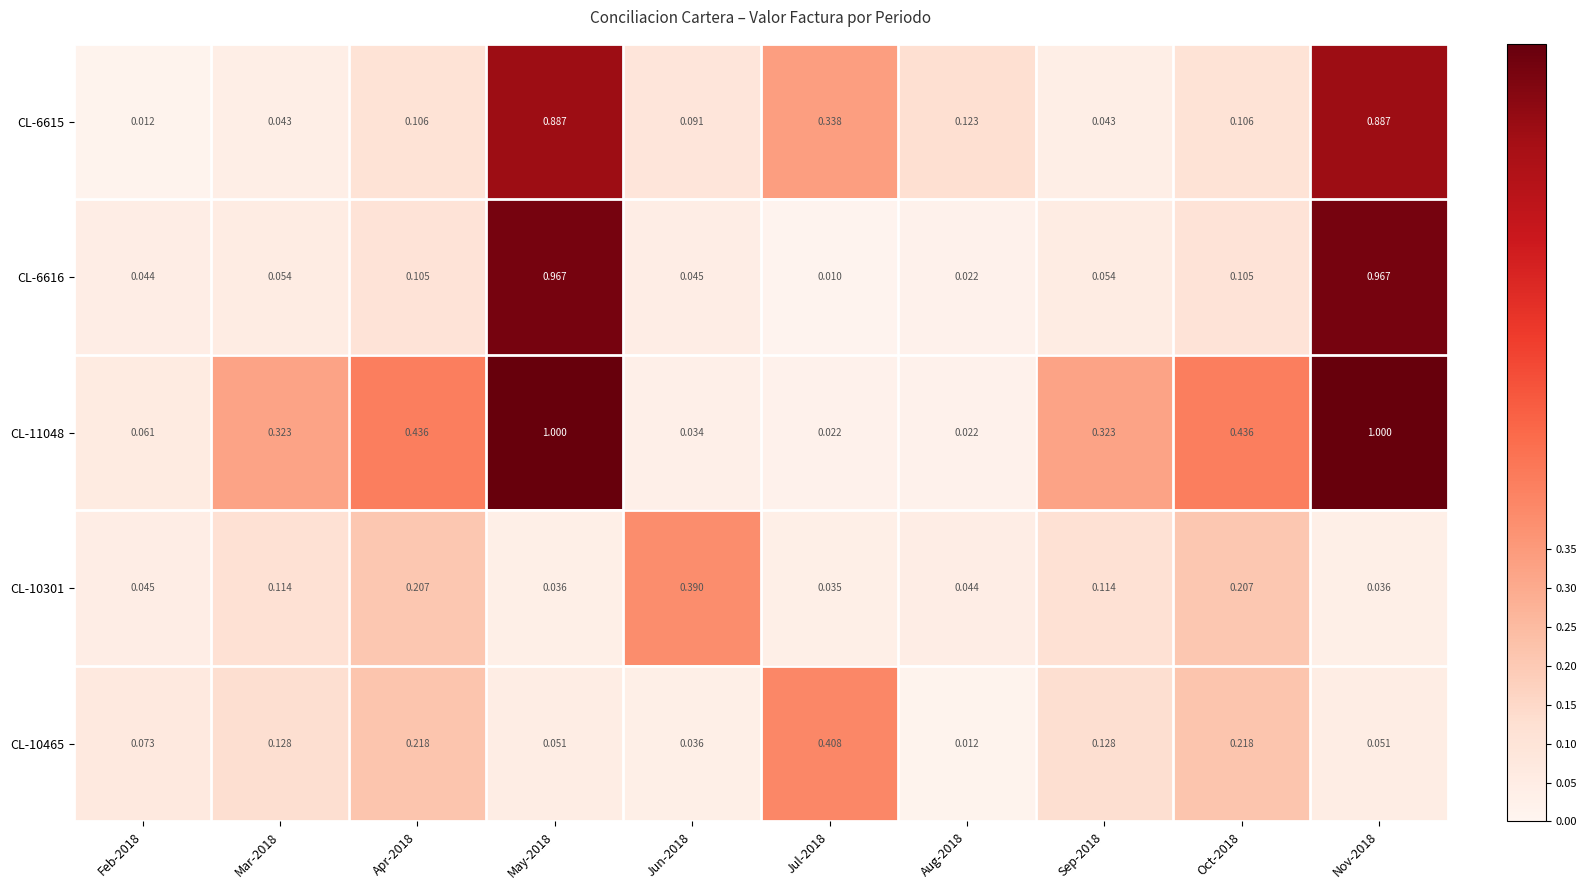

Is the value of CL-10465 at Sep-2018 greater than the value of CL-6615 at Oct-2018?

Yes